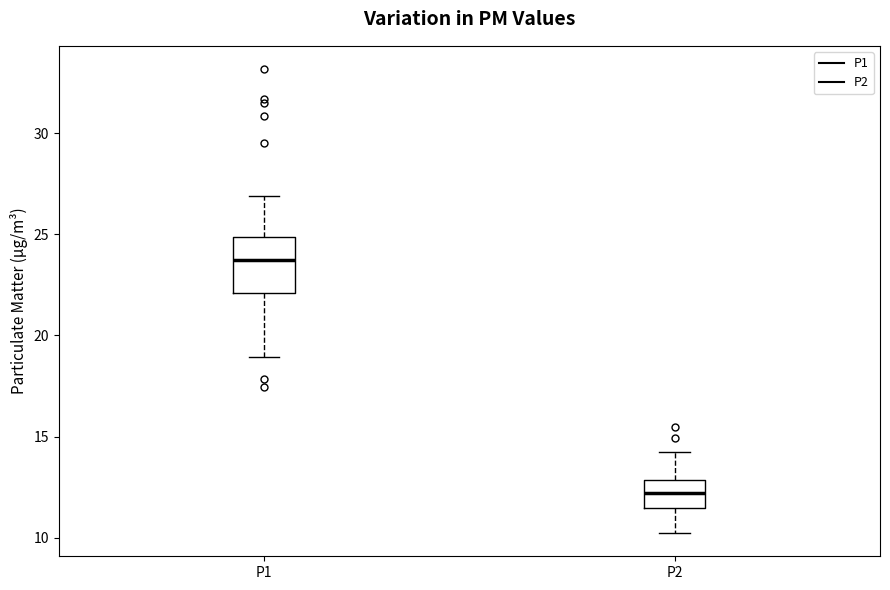

Reading left to right, transcribe this box plot: for each box, give where its median line is, the range the box spans, and where its two whiskers end, as read against the y-axis. The values are not printed on the chart, so give them approximately, as read against the axis.

P1: median 23.5, box 22.0 to 25.0, whiskers 19.0 to 27.0
P2: median 12.0, box 11.5 to 13.0, whiskers 10.0 to 14.0